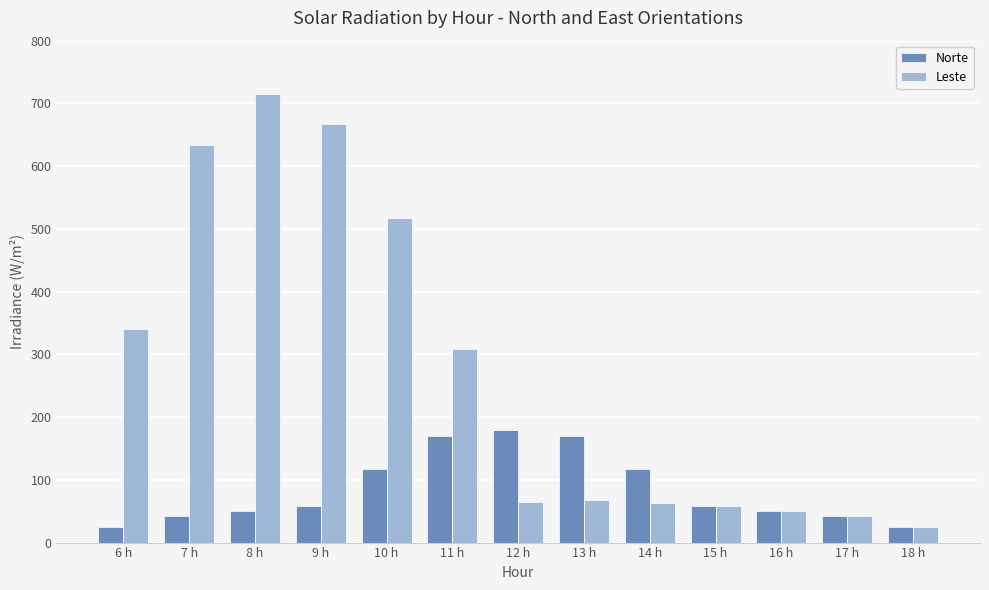

What is the minimum value shown in the chart?

25